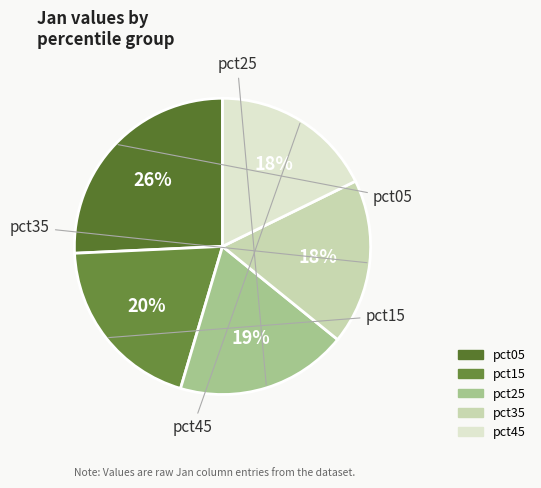

Does any single category account for the majority?

No